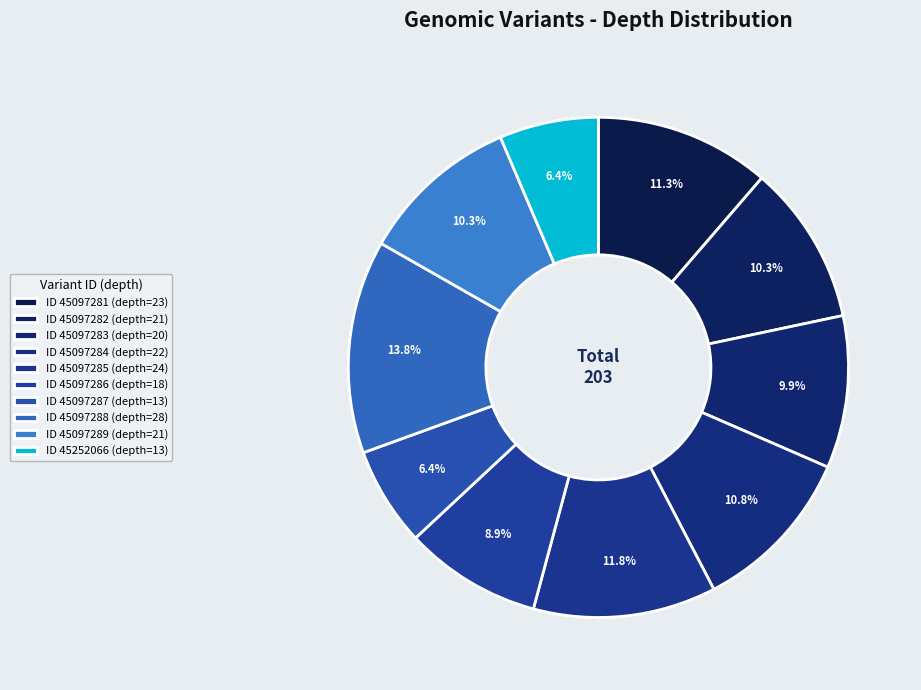

How many slices are in this pie chart?

10